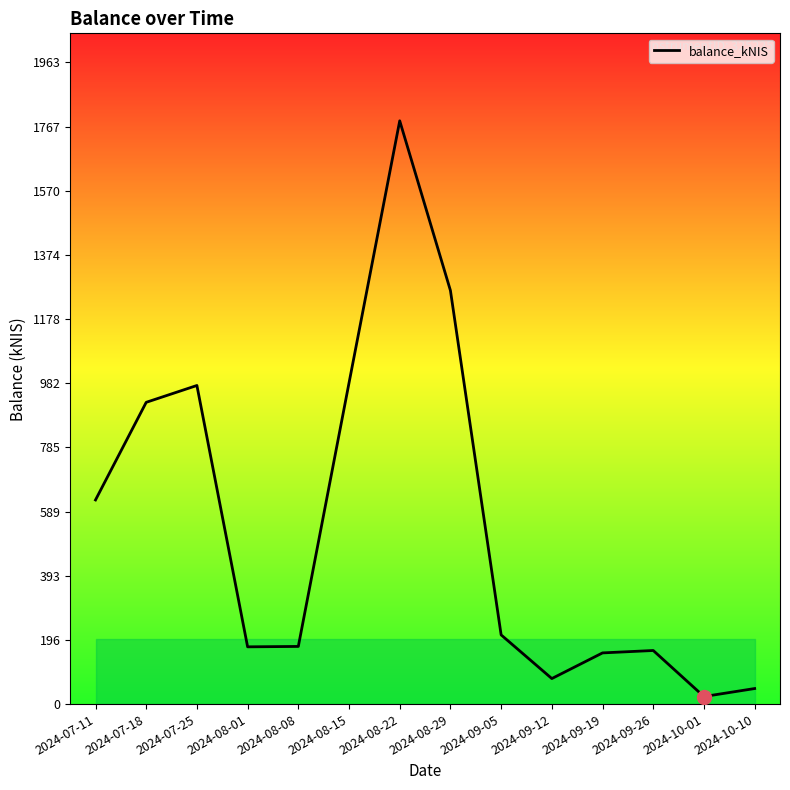

Is it true that the value at 2024-07-11 is 624.6?

True